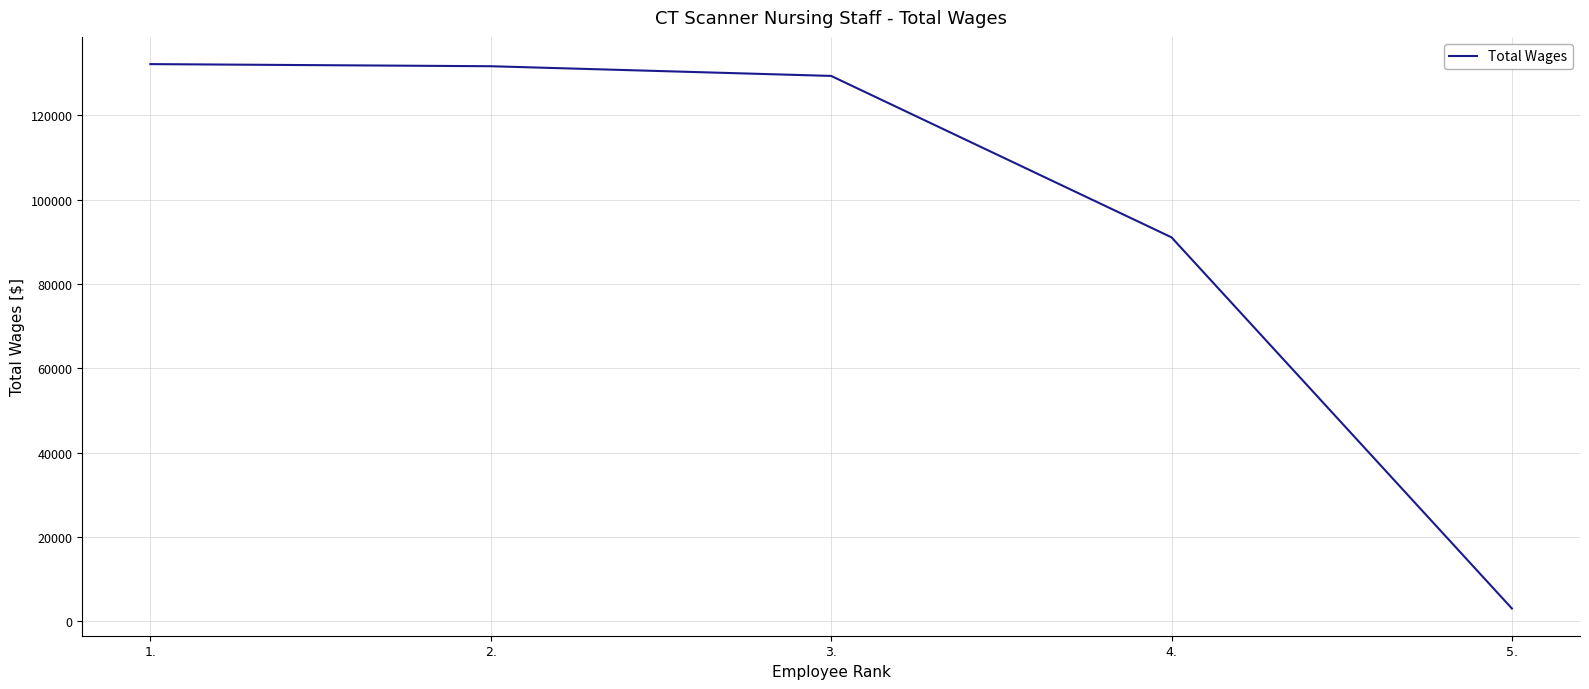

Does the chart have visible grid lines?

Yes